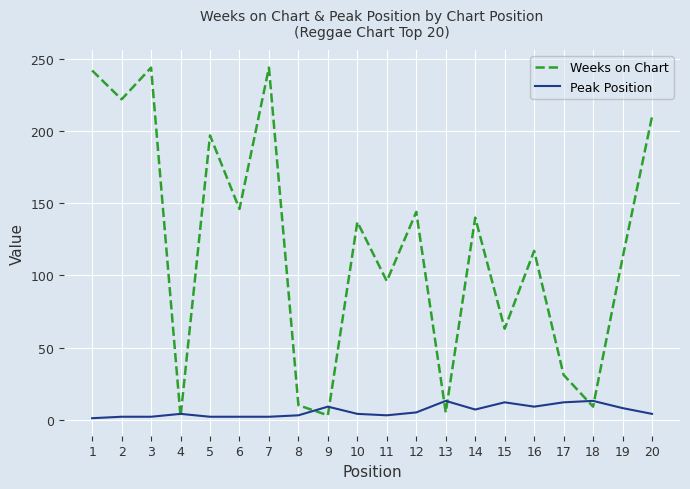

Which series changed the most between 5 and 11?

Weeks on Chart